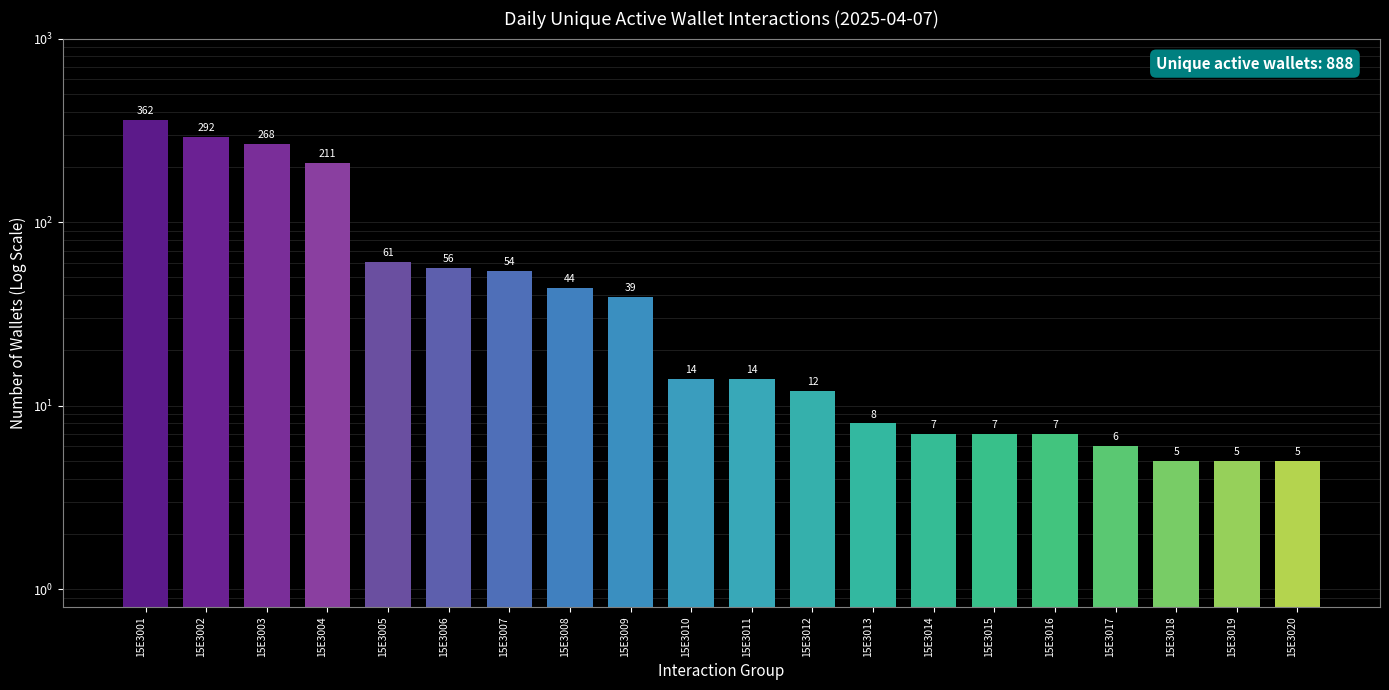

True or false: the data shows 8 at 15E3011.

False